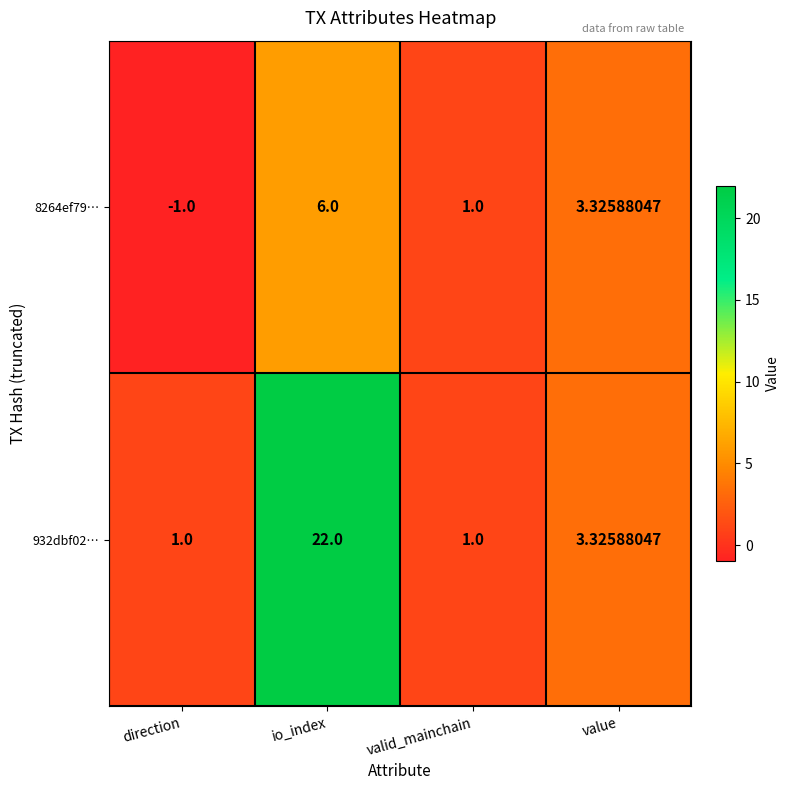

Count the number of categories in the chart.

4